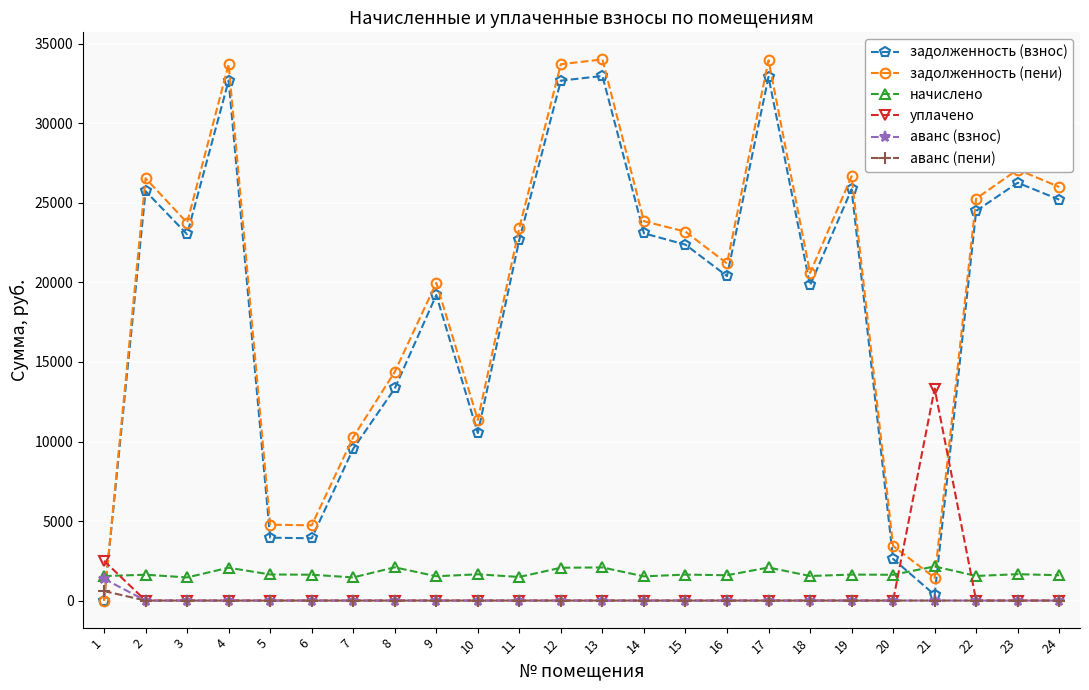

What is the difference between the maximum and minimum values in the задолженность (взнос) series?

32981.8